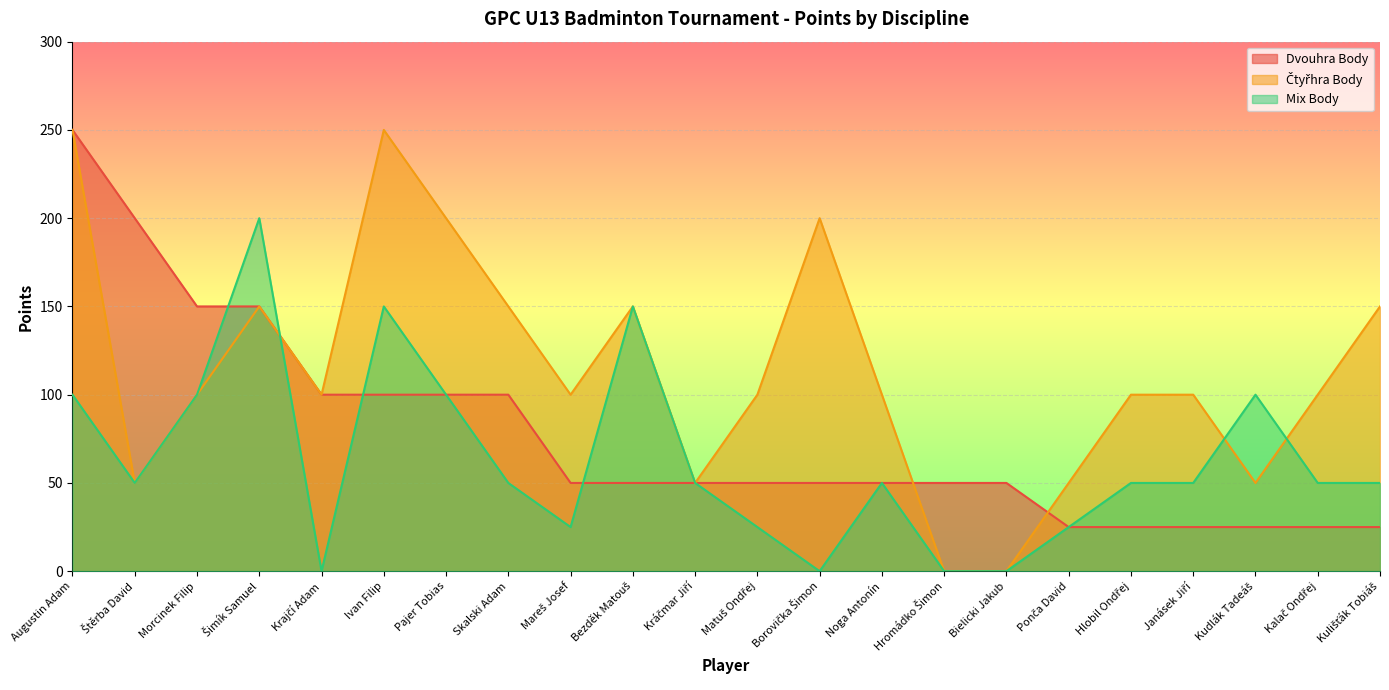

True or false: Dvouhra Body has more than 0 points higher than both neighbors.

False